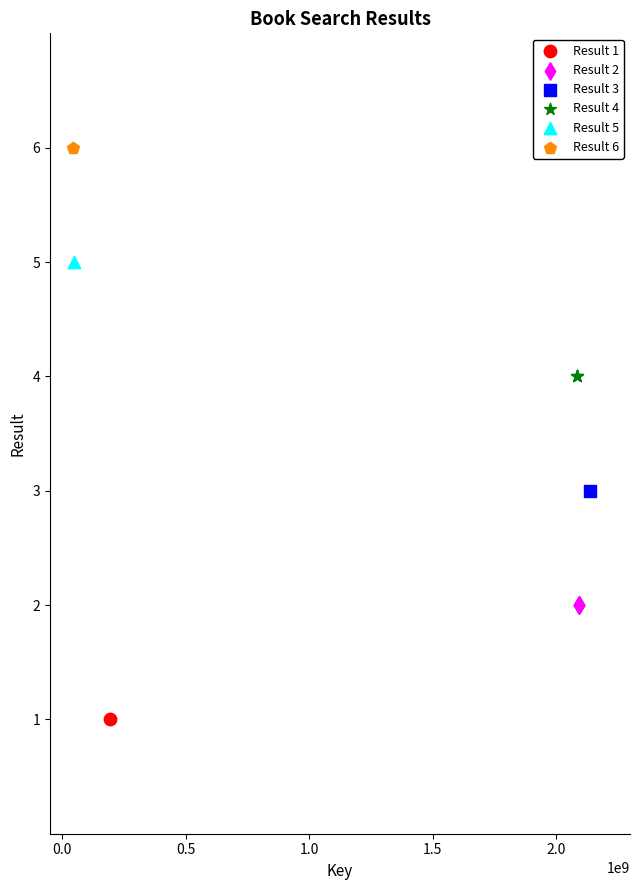

Which series contains the highest Y value?

Result 6